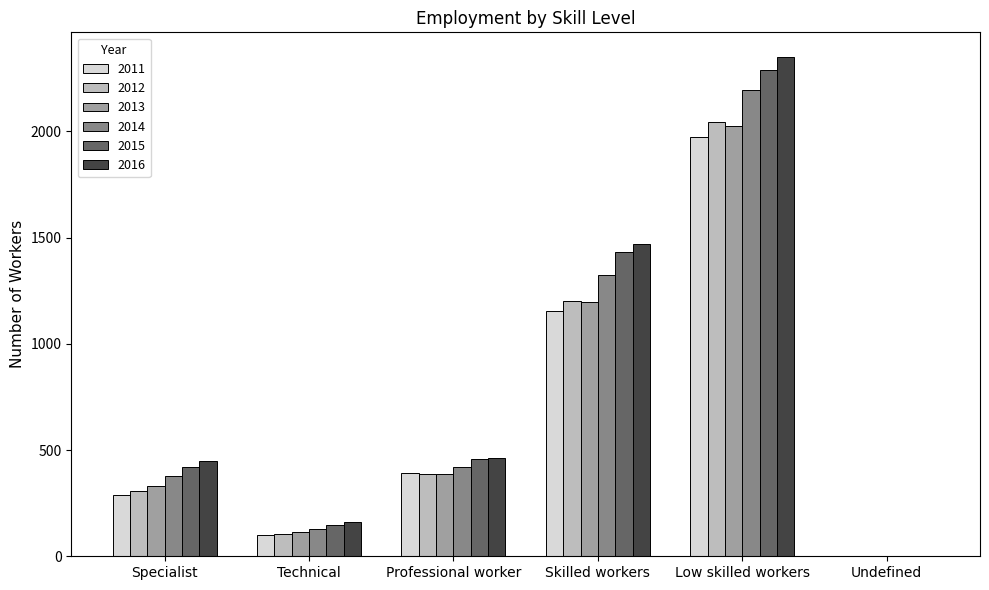

How many values in 2014 are above zero?

5